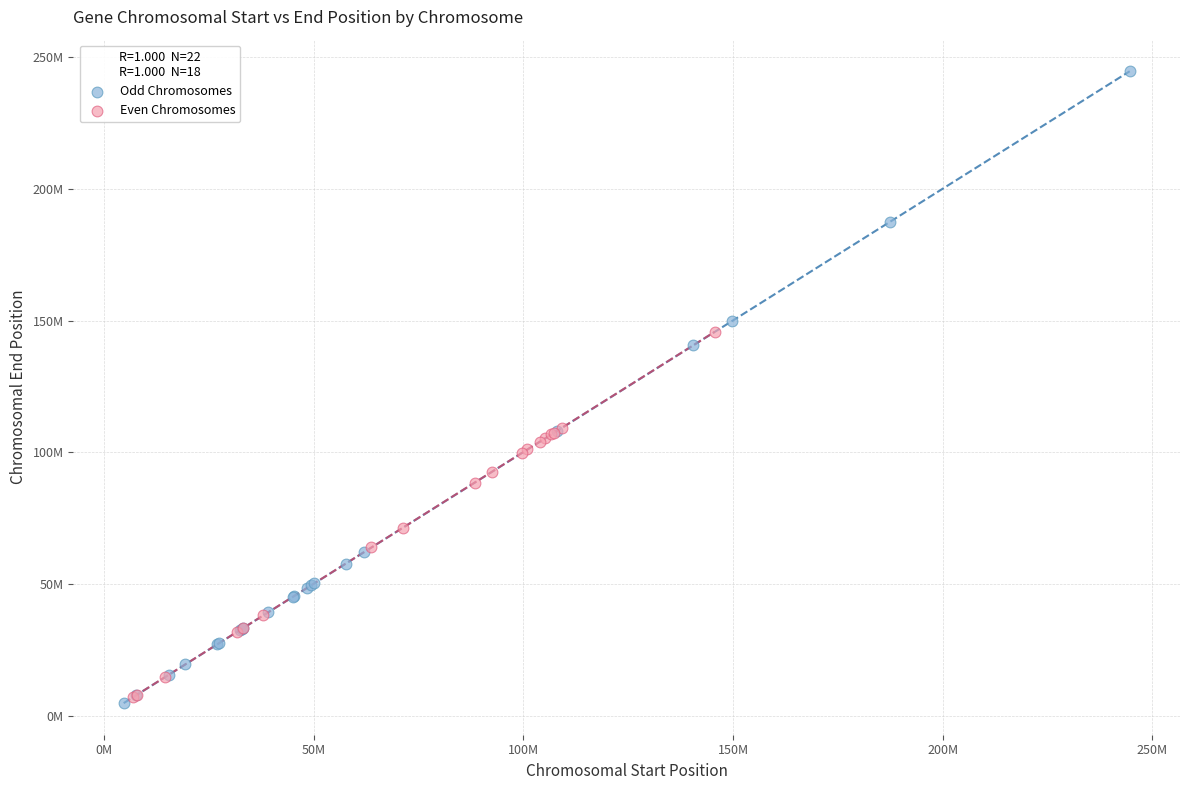

Which series contains the highest Y value?

Odd Chromosomes